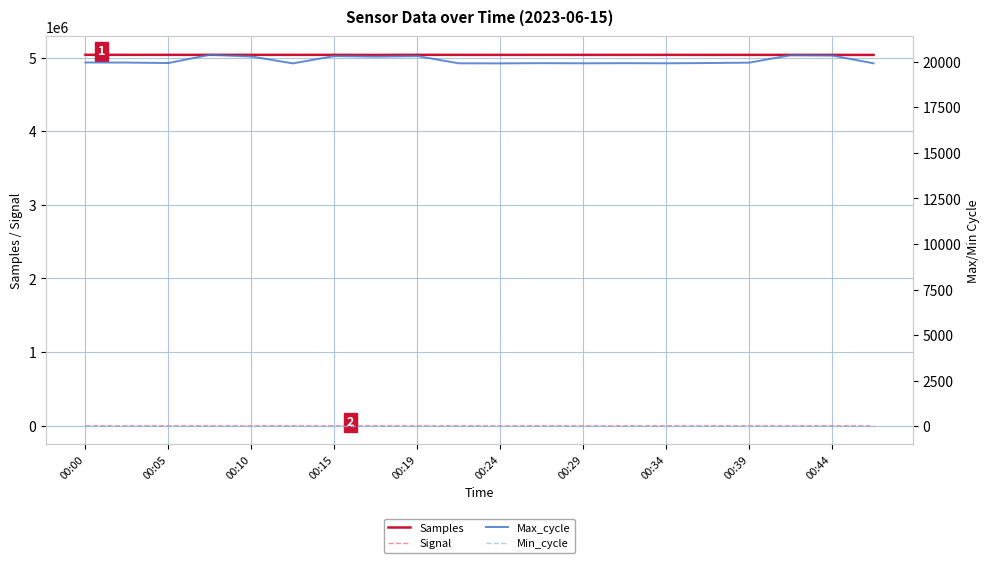

What is the sum of all Samples values?

100728808